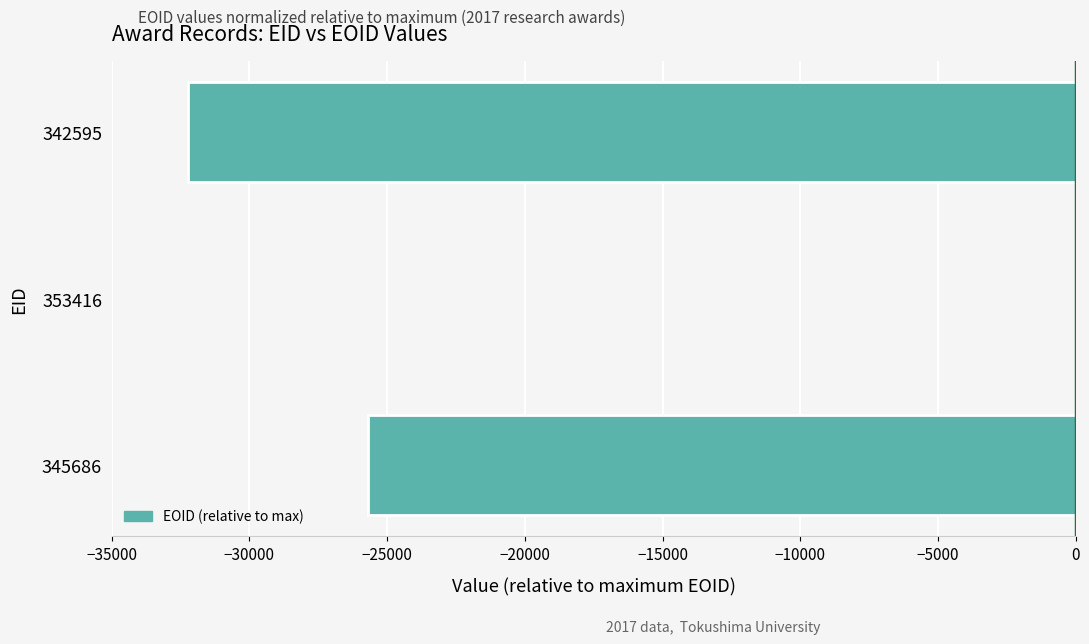

Where is the data nearest to the value -16110?

345686